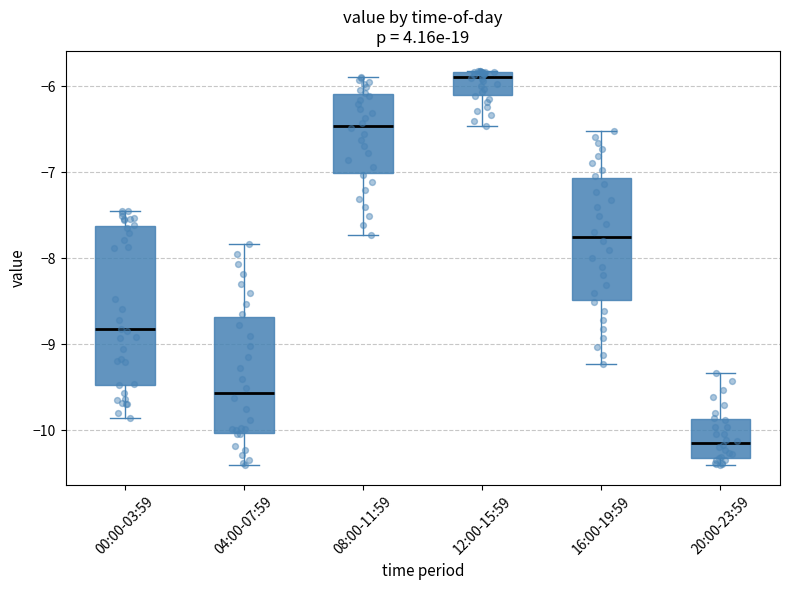

Which box is the tallest, from its lower edge to its upper edge?

00:00-03:59